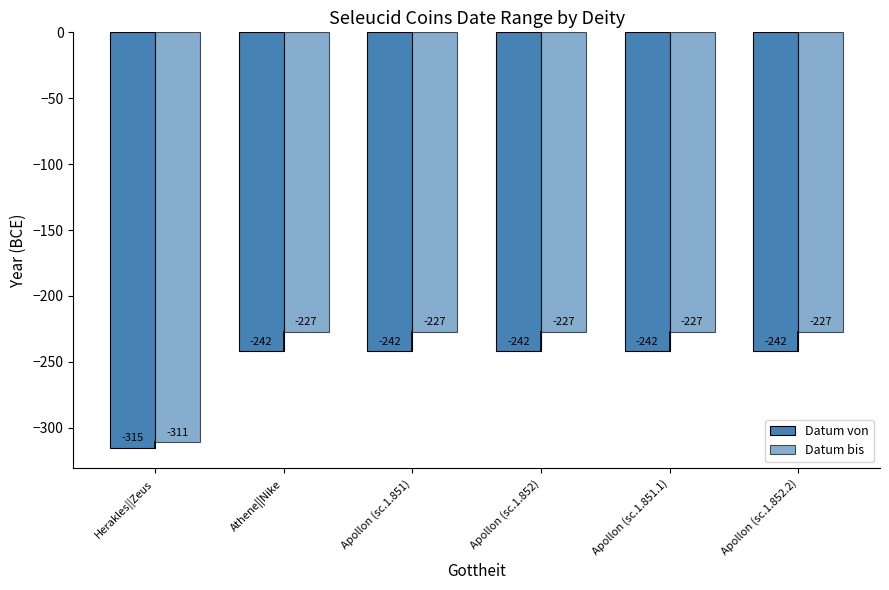

At which category is the sum across all series the highest?

Athene||Nike